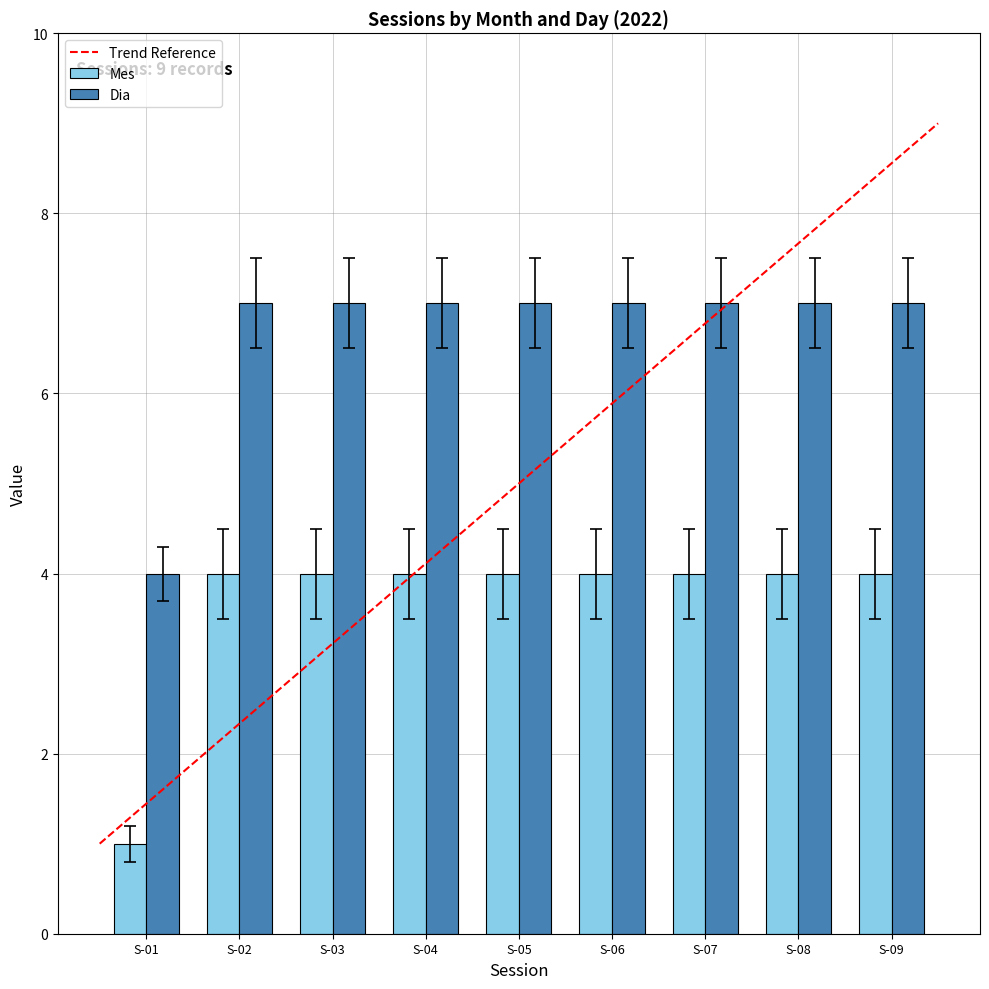

What is the minimum value for Dia?

4